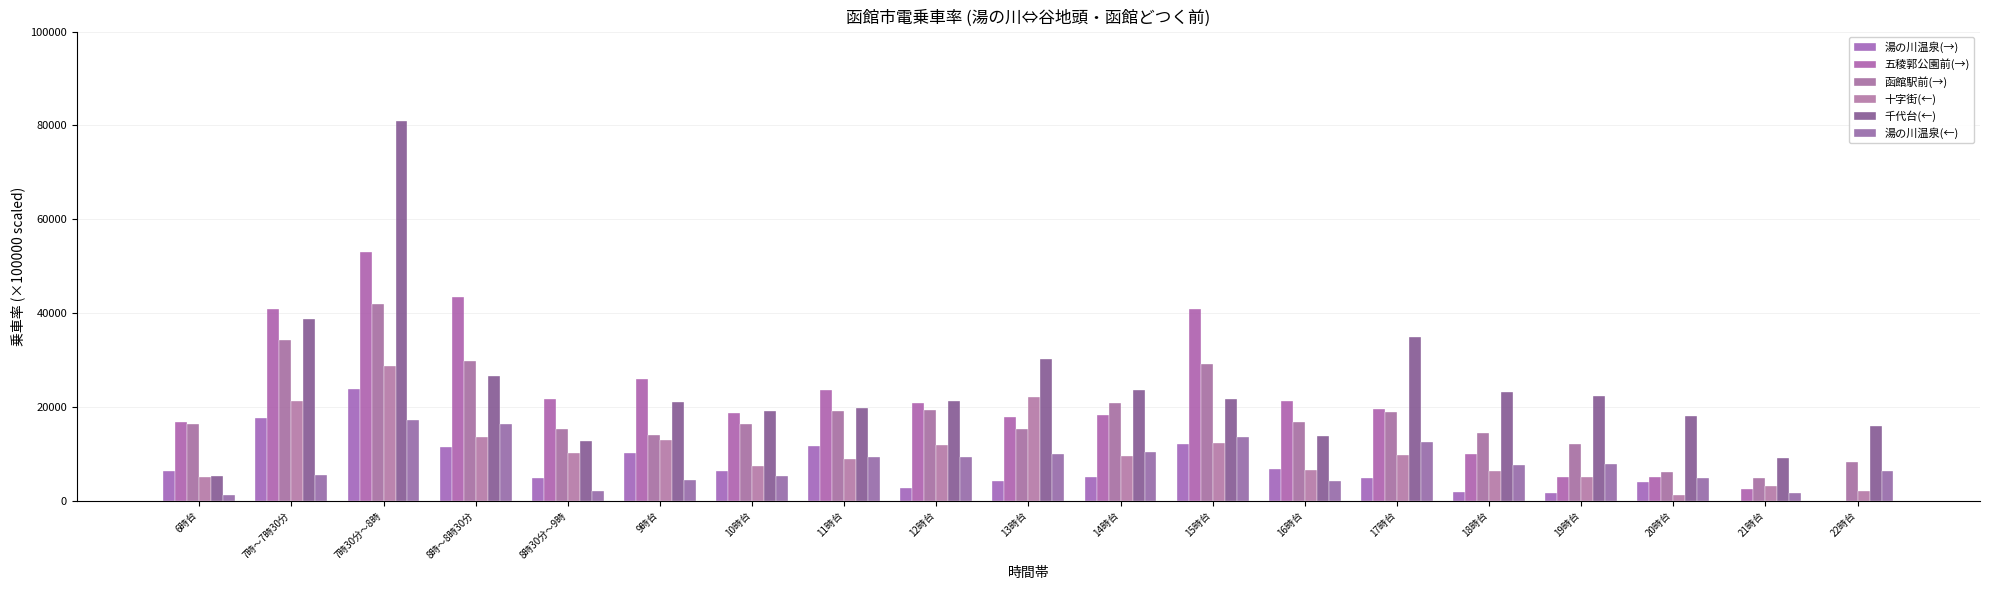

What is the sum of all 湯の川温泉(←) values?

148492.2